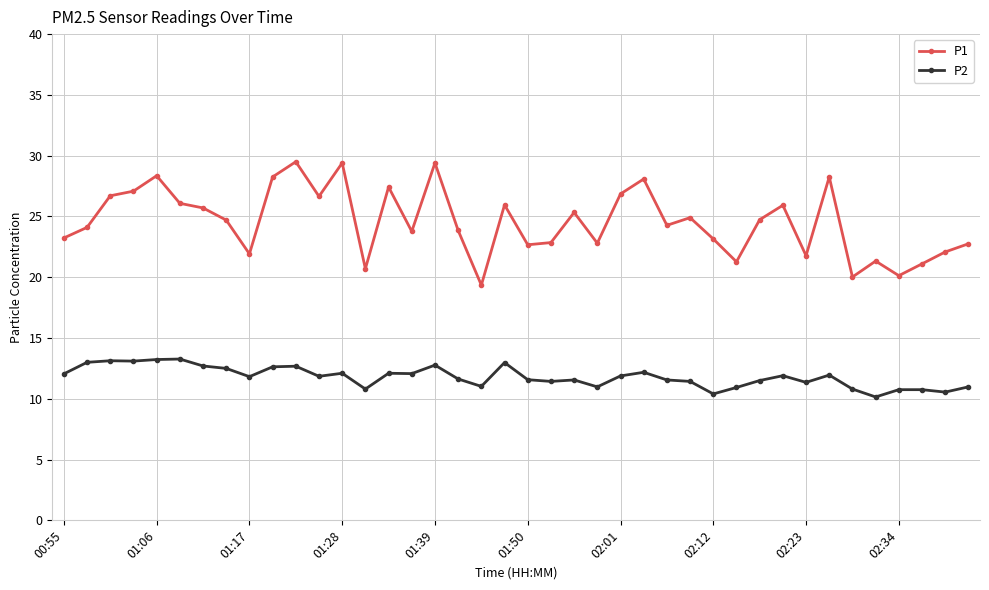

What is the value of the P1 point at the 40th from the left?

22.8